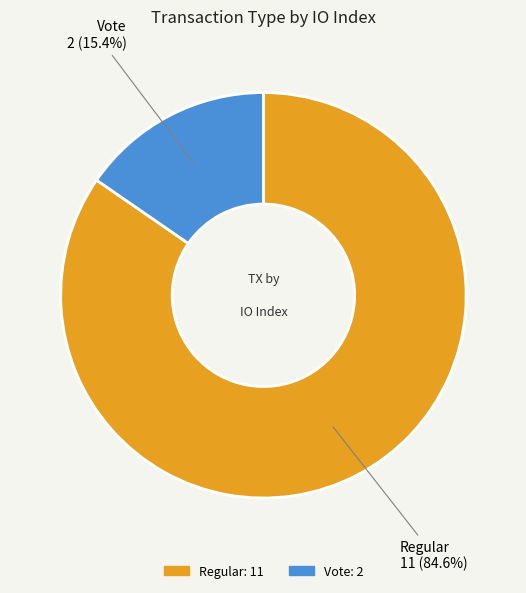

Does any single category account for the majority?

Yes